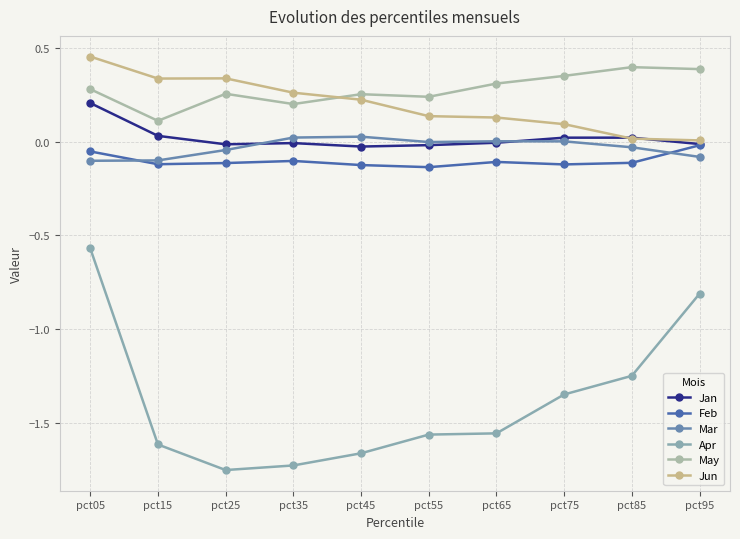

What are all the series names shown in the legend?

Jan, Feb, Mar, Apr, May, Jun